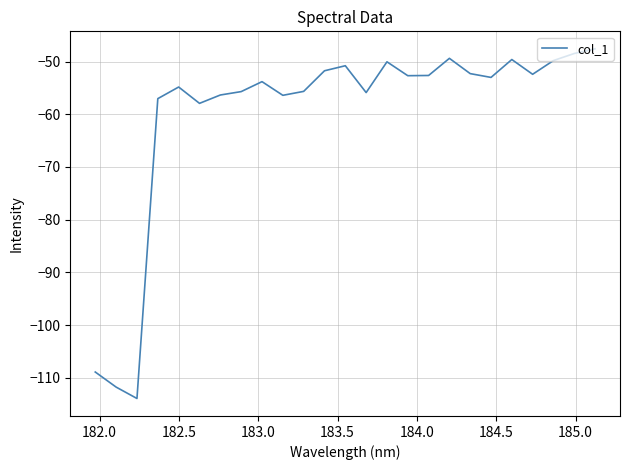

Is this an area chart (filled region under the line)?

No